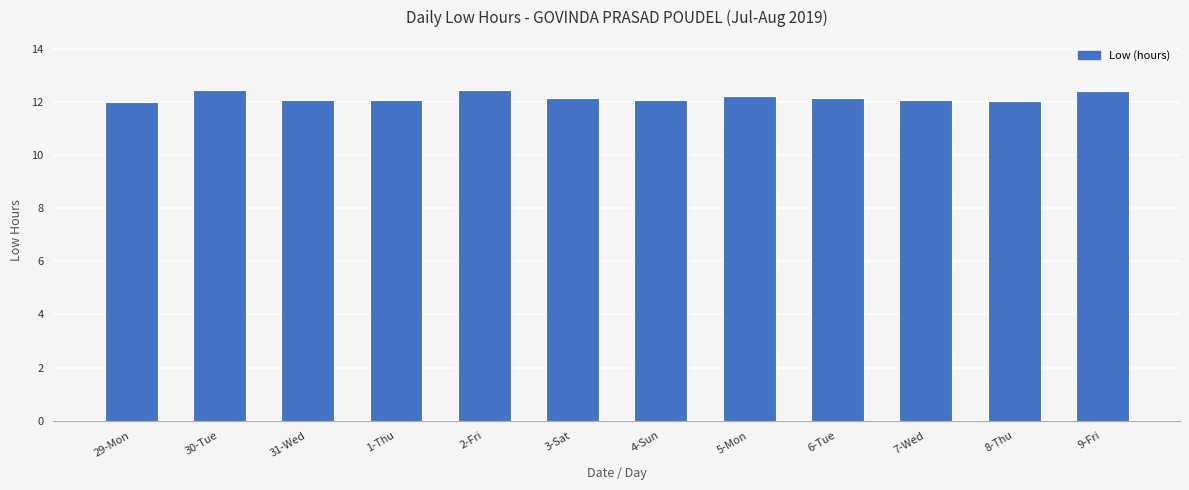

What is the label of the 10th bar from the right?

31-Wed